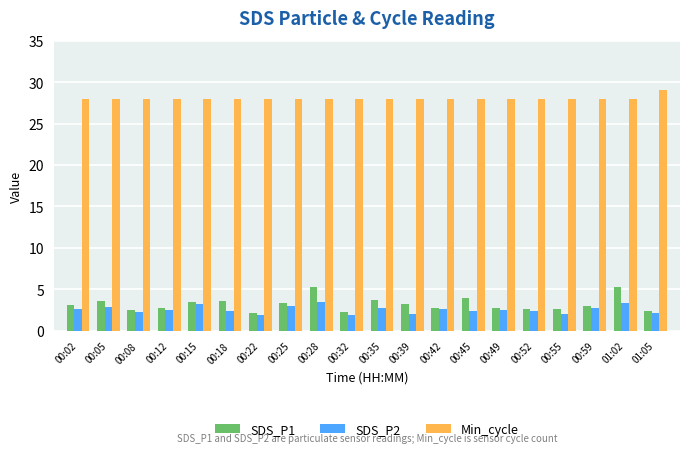

What is the smallest value displayed?

1.9